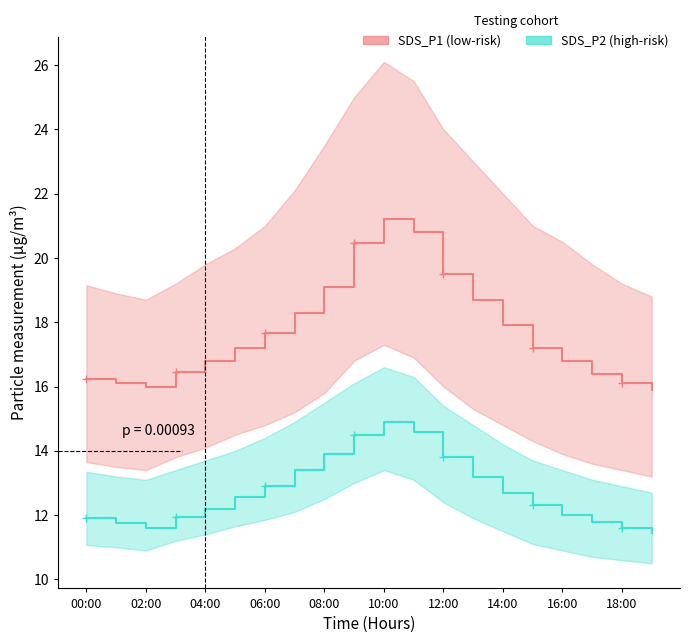

Is the value of SDS_P2 (high-risk) at 14:00 greater than the value of SDS_P1 (low-risk) at 16?

No